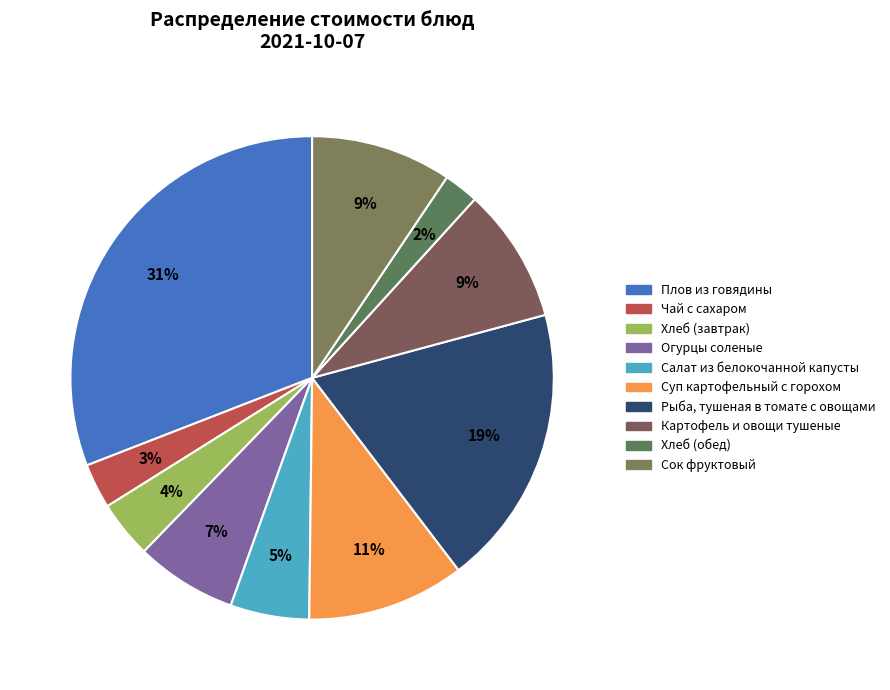

Count the number of slices in the pie.

10